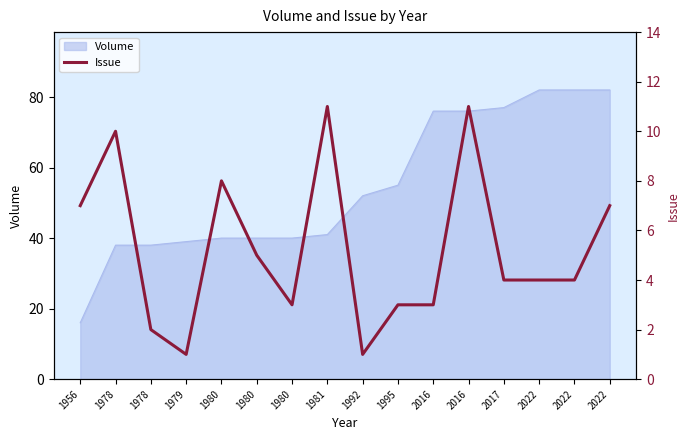

Where is the data nearest to the value 6?

1956